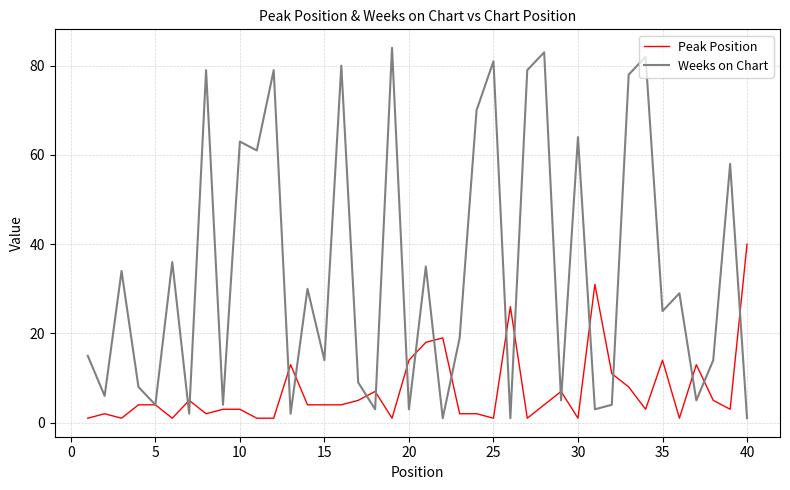

Rank the series by their average value, from lowest to highest.

Peak Position, Weeks on Chart